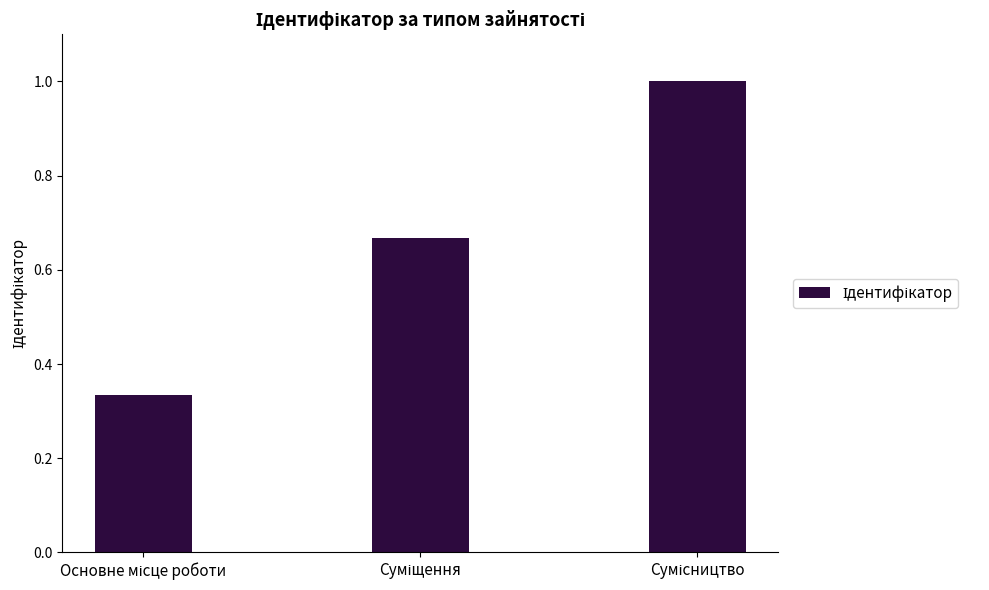

What is the greatest value displayed?

1.0